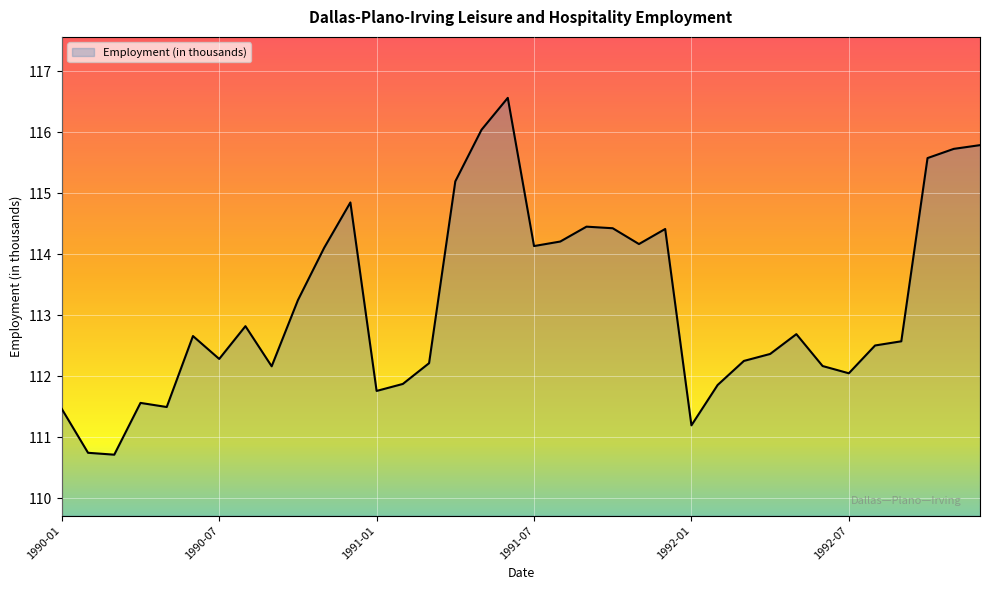

What is the maximum value shown in the chart?

116.6